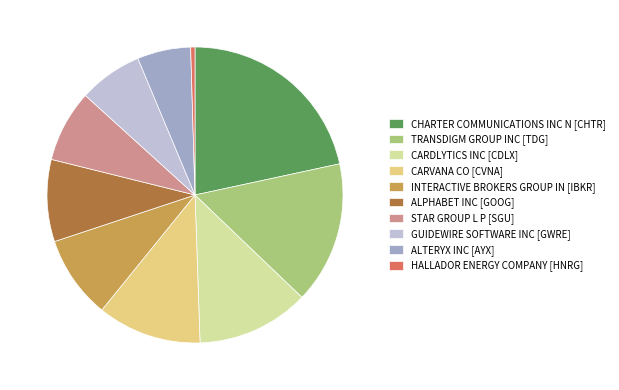

What is the largest slice in the pie chart?

CHARTER COMMUNICATIONS INC N